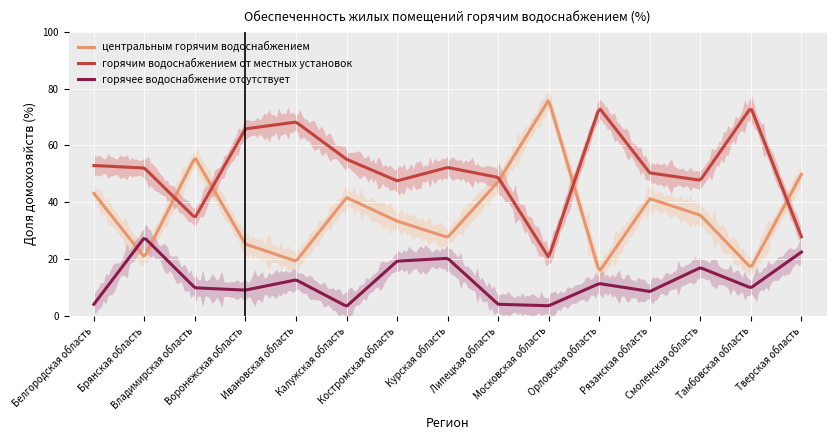

Which series has the largest range (max minus min)?

центральным горячим водоснабжением